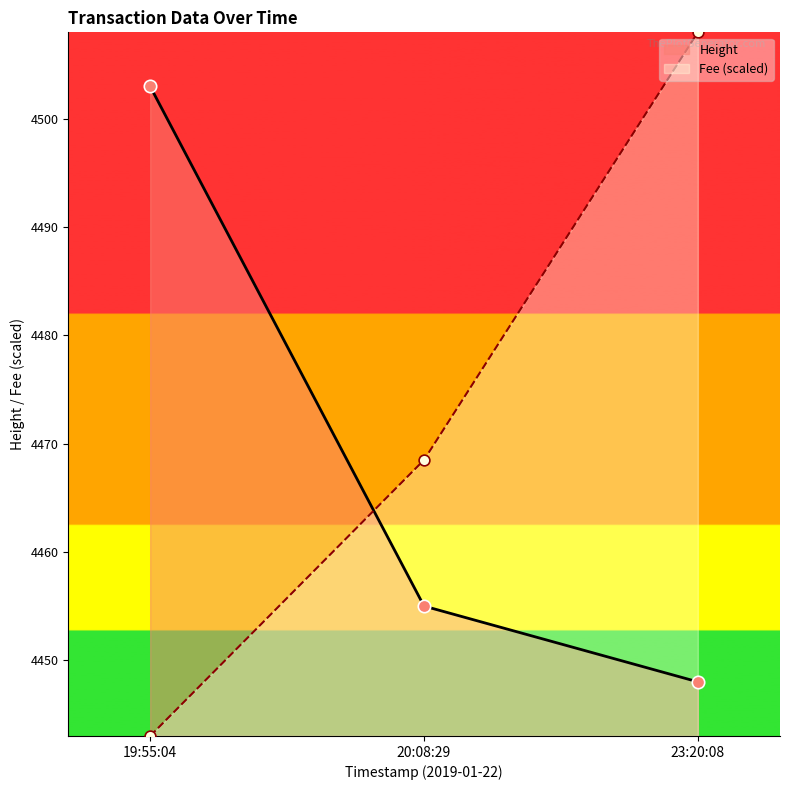

Which series has the largest total across all categories?

Fee (scaled)